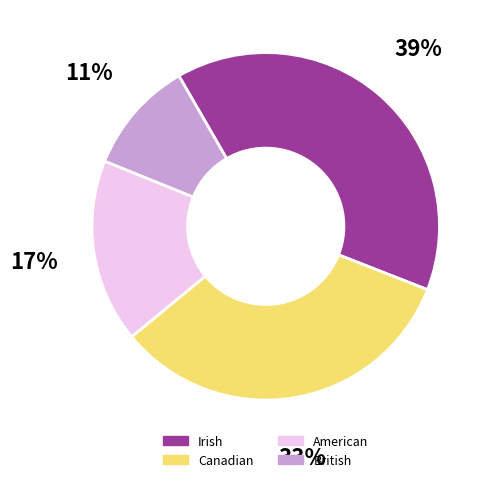

To the nearest percent, what is the average slice percentage?

25%